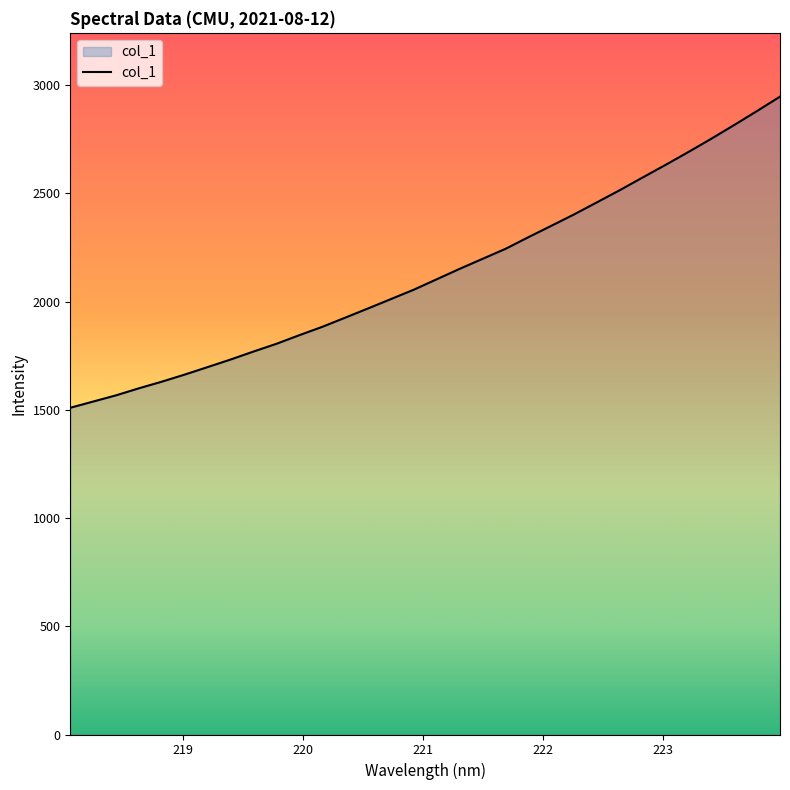

What is the difference between the maximum and minimum values?

1437.4